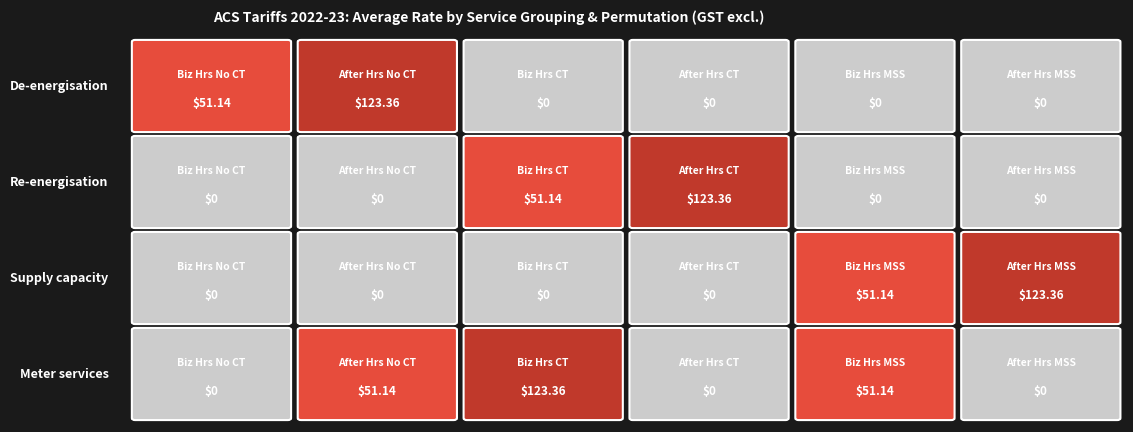

Reading left to right, list all the values displayed in this chart.

De-energisation: De-energisation=51.1	Re-energisation=123.4	Supply capacity=0.0	Meter services=0.0	4=0.0	5=0.0
Re-energisation: De-energisation=0.0	Re-energisation=0.0	Supply capacity=51.1	Meter services=123.4	4=0.0	5=0.0
Supply capacity: De-energisation=0.0	Re-energisation=0.0	Supply capacity=0.0	Meter services=0.0	4=51.1	5=123.4
Meter services: De-energisation=0.0	Re-energisation=51.1	Supply capacity=123.4	Meter services=0.0	4=51.1	5=0.0